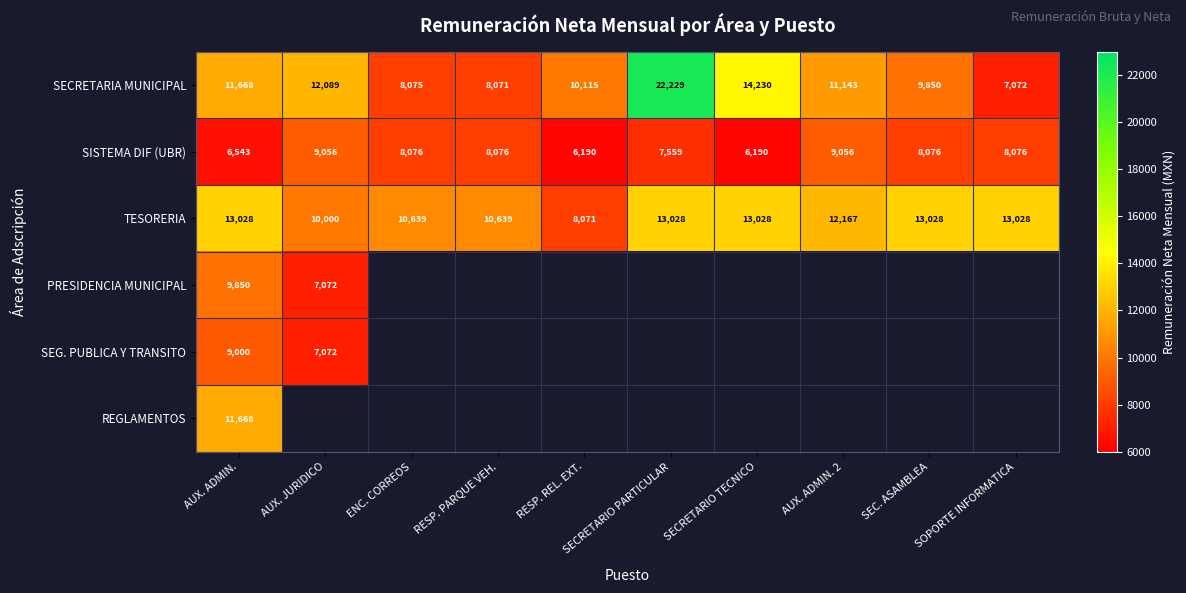

The value of SECRETARIA MUNICIPAL at ENC. CORREOS is 4054. True or false?

False